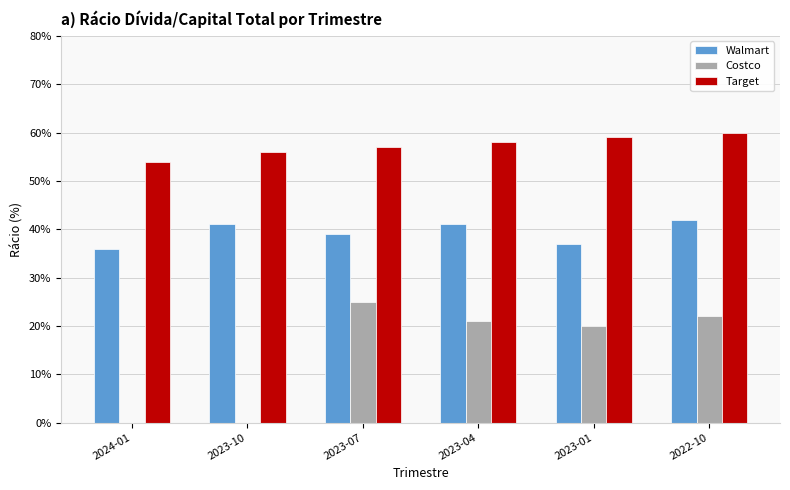

Between 2023-01 and 2022-10, which series saw the biggest shift?

Walmart